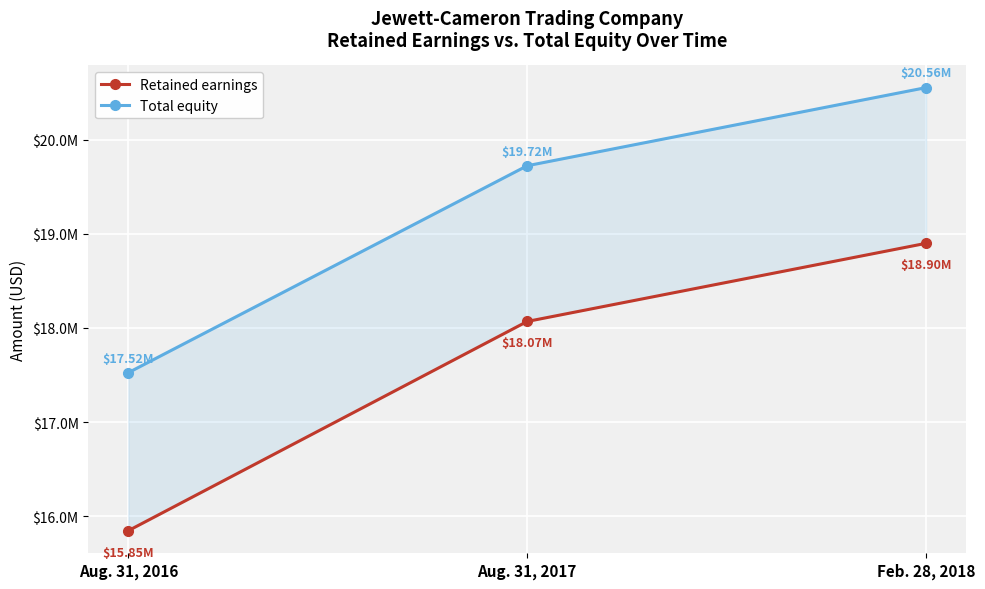

List the series in order of their overall mean, lowest first.

Retained earnings, Total equity